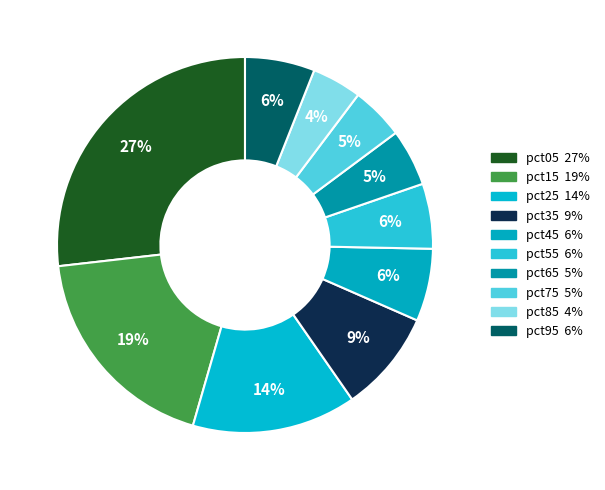

How many segments does this pie chart have?

10